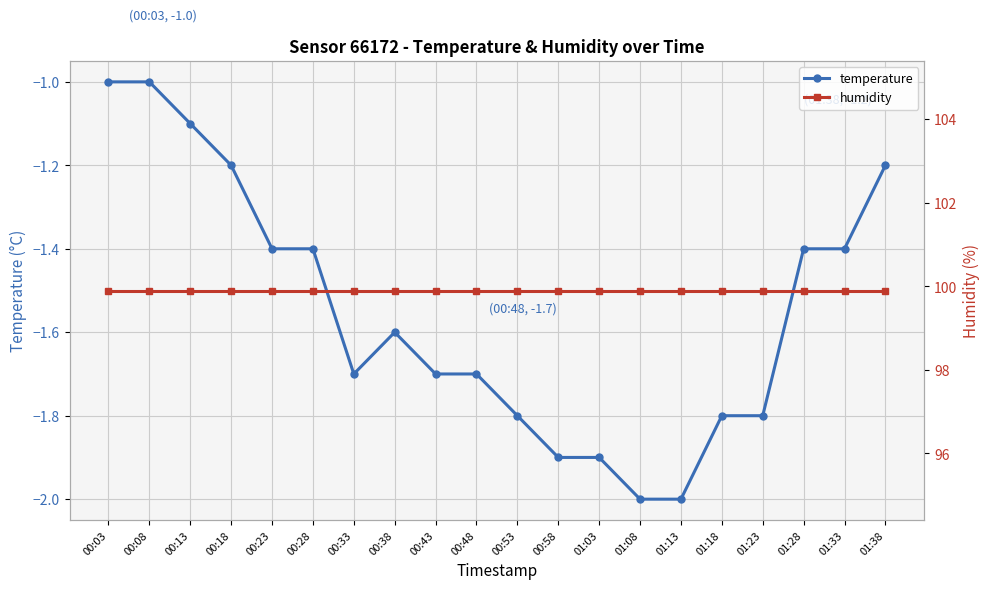

What is the value of the humidity point at the 13th from the left?

99.9